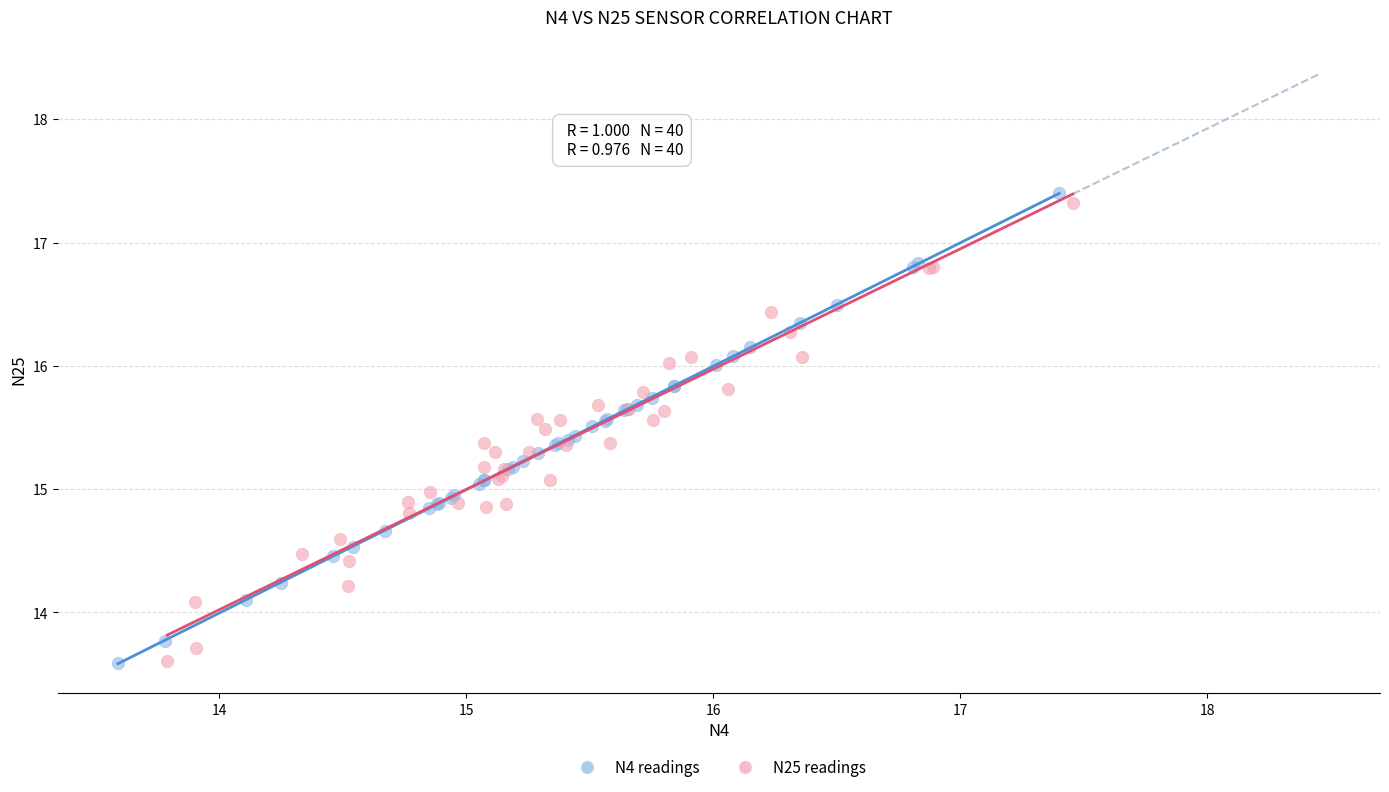

What are all the series names shown in the legend?

N4 readings, N25 readings